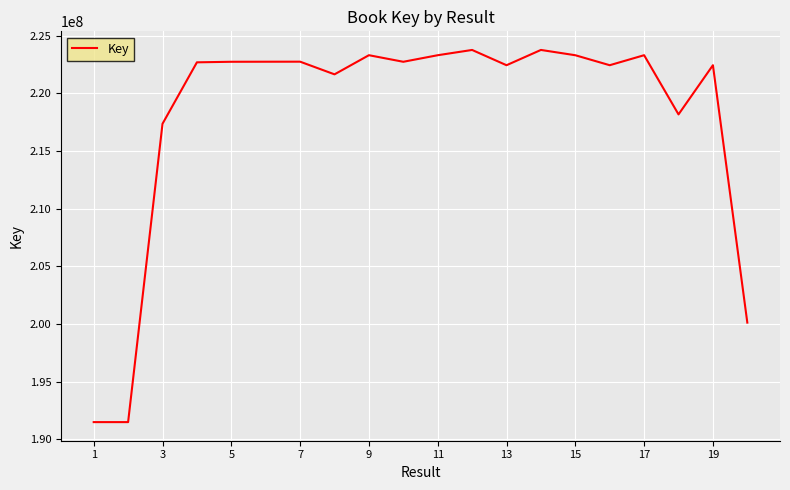

What is the difference between the maximum and minimum values?

32256680